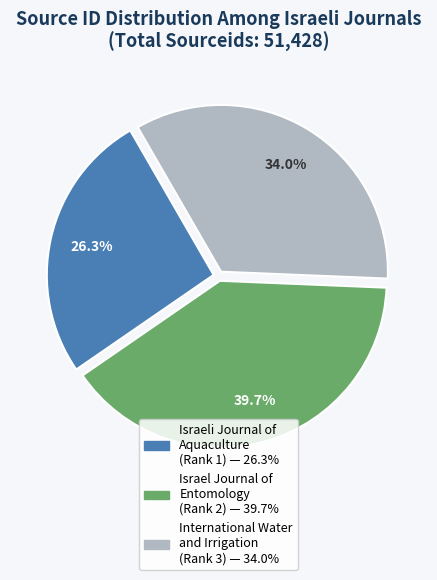

Is there any slice that represents more than half of the pie?

No